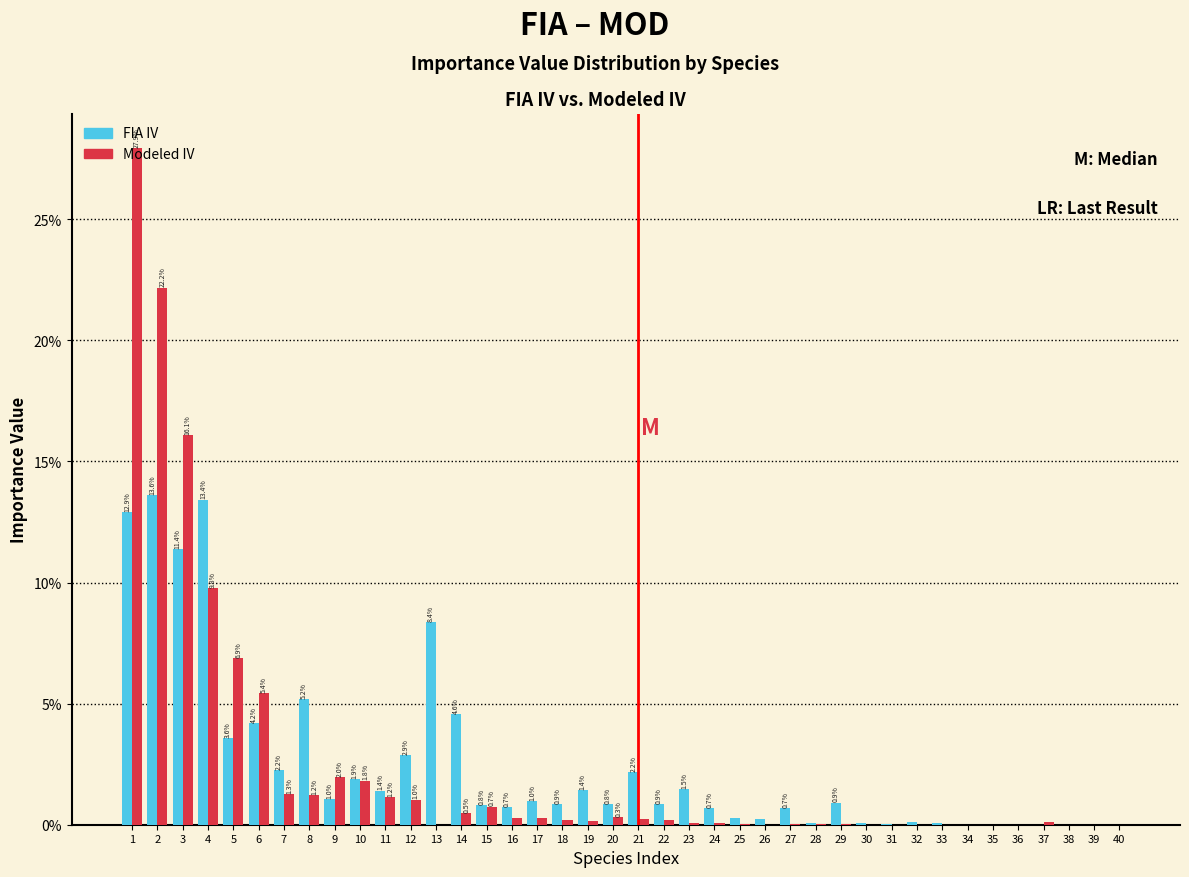

What is the greatest value displayed?

27.9